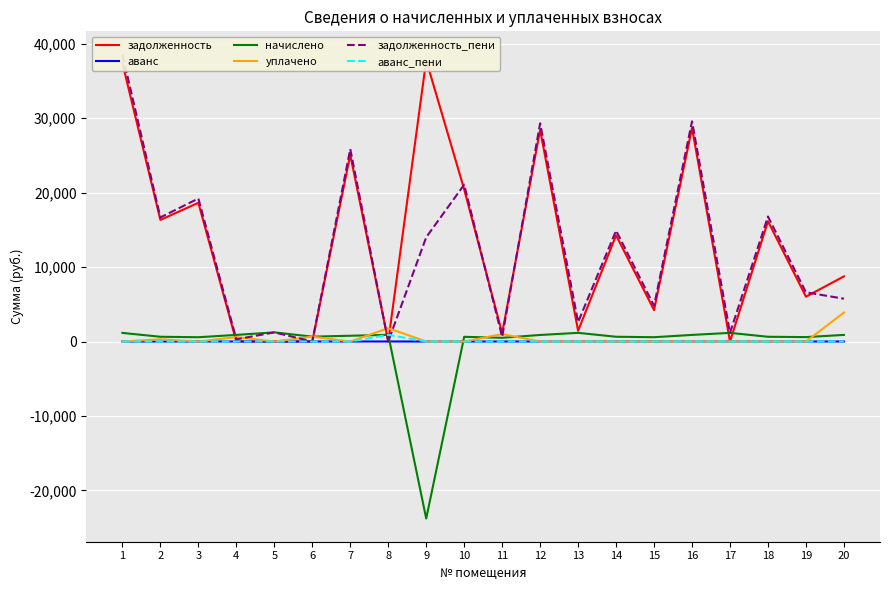

Reading left to right, what are all the values shown in this chart?

задолженность: 1=37396.1	2=16332.3	3=18633.7	4=0.0	5=0.0	6=0.0	7=25081.3	8=0.0	9=37782.8	10=20439.0	11=1119.0	12=28433.9	13=1449.0	14=14264.0	15=4217.8	16=28691.9	17=0.0	18=16152.3	19=6019.5	20=8749.4
аванс: 1=0.0	2=0.0	3=0.0	4=0.3	5=0.6	6=0.9	7=0.0	8=3.4	9=0.0	10=0.0	11=0.0	12=0.0	13=0.0	14=0.0	15=0.0	16=0.0	17=0.1	18=0.0	19=0.0	20=0.0
начислено: 1=1155.4	2=637.4	3=575.7	4=886.4	5=1227.1	6=653.4	7=774.9	8=896.4	9=-23779.2	10=631.5	11=498.0	12=878.5	13=1163.3	14=639.4	15=577.7	16=886.4	17=1161.3	18=637.4	19=591.6	20=886.4
уплачено: 1=0.0	2=300.0	3=0.0	4=591.2	5=0.0	6=654.0	7=0.0	8=1792.8	9=0.0	10=0.0	11=1000.0	12=0.0	13=0.0	14=0.0	15=0.0	16=0.0	17=0.0	18=0.0	19=0.0	20=3887.5
задолженность_пени: 1=38551.4	2=16669.8	3=19209.4	4=295.0	5=1226.5	6=0.0	7=25856.2	8=0.0	9=14003.6	10=21070.5	11=617.0	12=29312.3	13=2612.3	14=14903.5	15=4795.4	16=29578.3	17=1161.3	18=16789.8	19=6611.1	20=5748.3
аванс_пени: 1=0.0	2=0.0	3=0.0	4=0.0	5=0.0	6=1.6	7=0.0	8=899.8	9=0.0	10=0.0	11=0.0	12=0.0	13=0.0	14=0.0	15=0.0	16=0.0	17=0.0	18=0.0	19=0.0	20=0.0